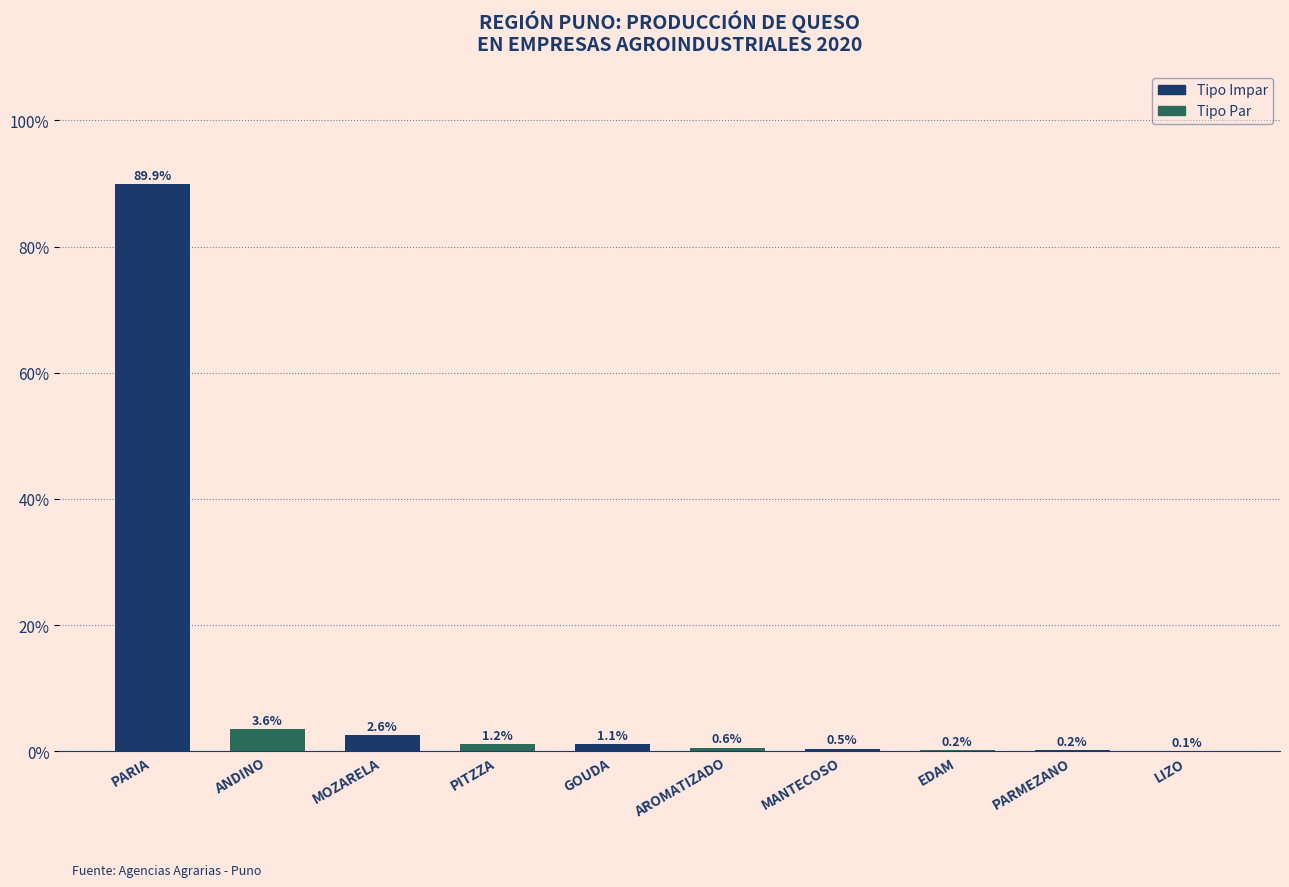

What is the sum of the values at PITZZA and LIZO?

1.3